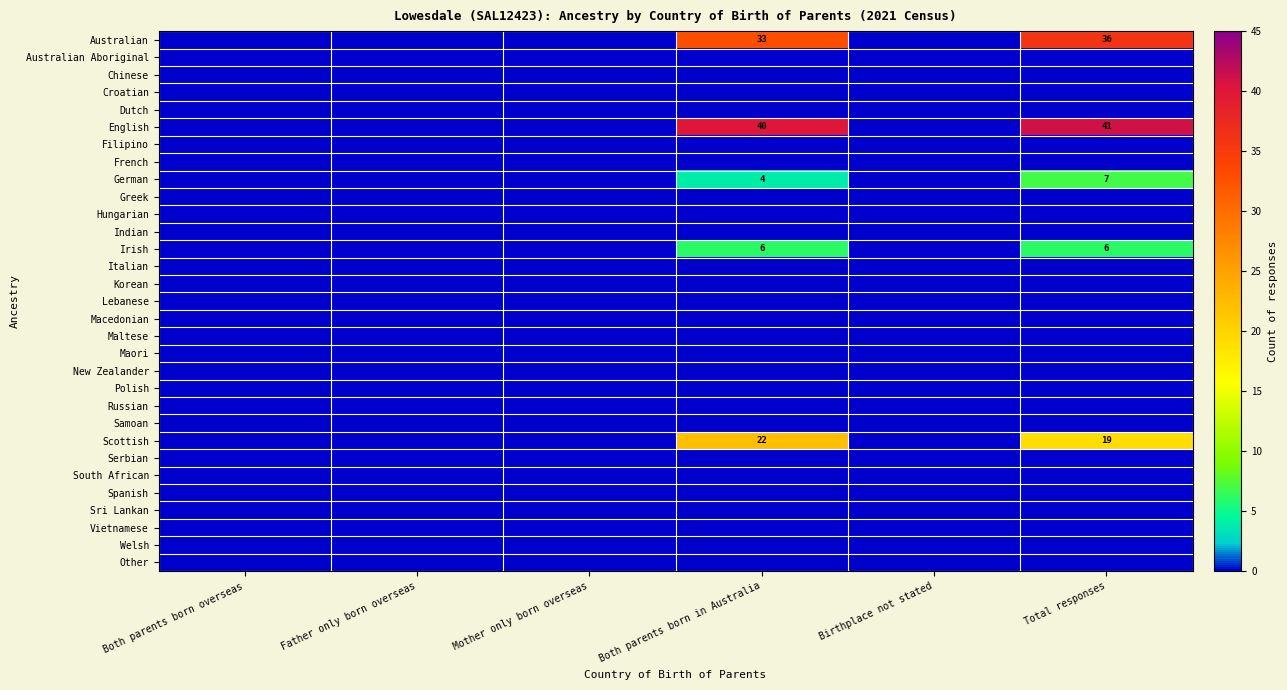

What is the difference between the German values at Both parents born in Australia and Total responses?

3